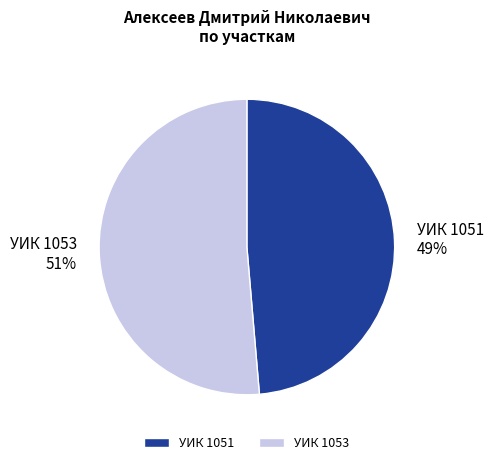

How many slices are in this pie chart?

2